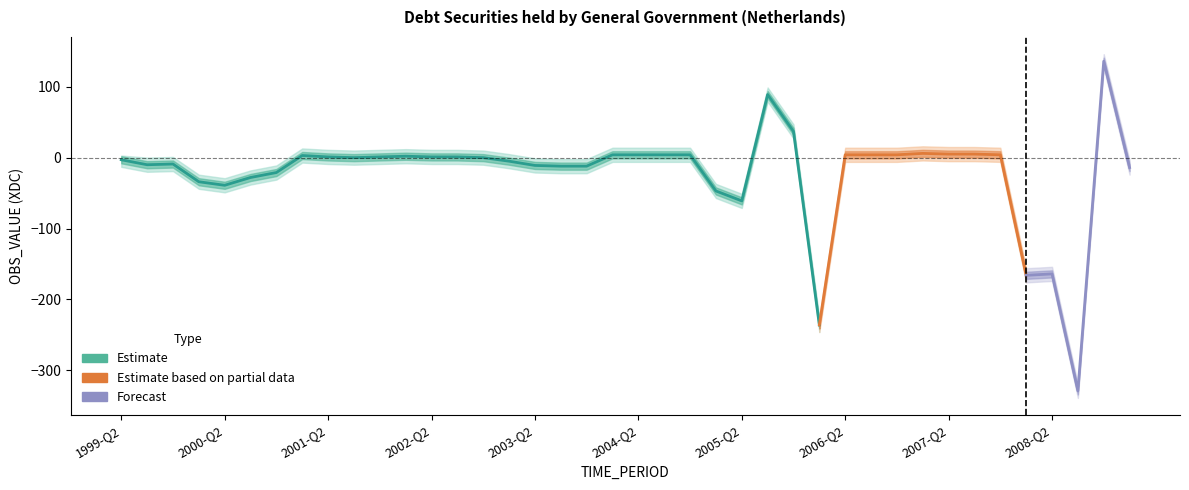

At which category does OBS_VALUE_upper reach its first local peak?

1999-Q4